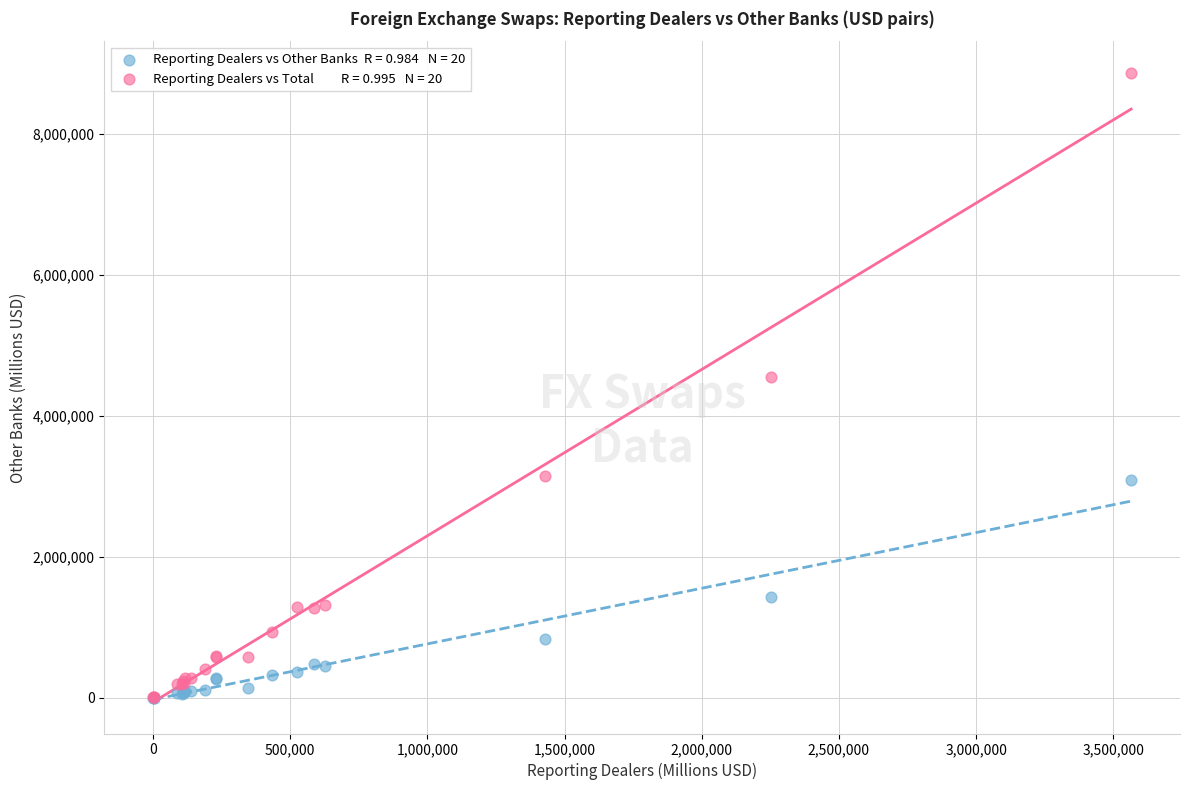

Across all series, what Y value is closest to 4432473?

4554251.5